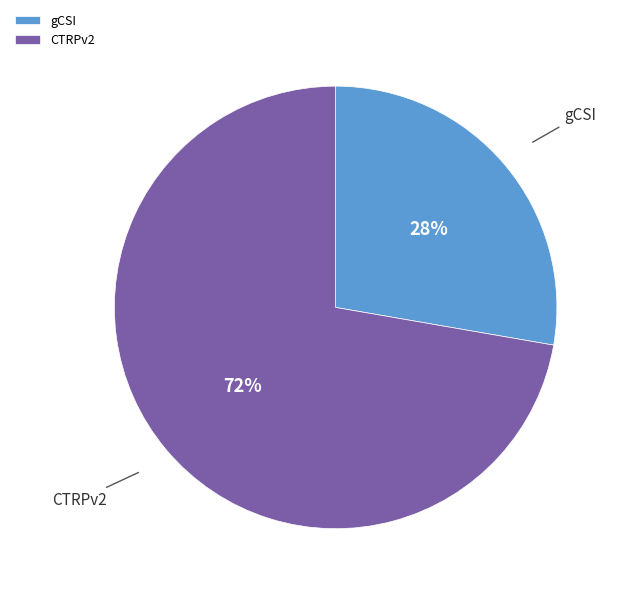

The gCSI slice represents 35% of the pie. True or false?

False